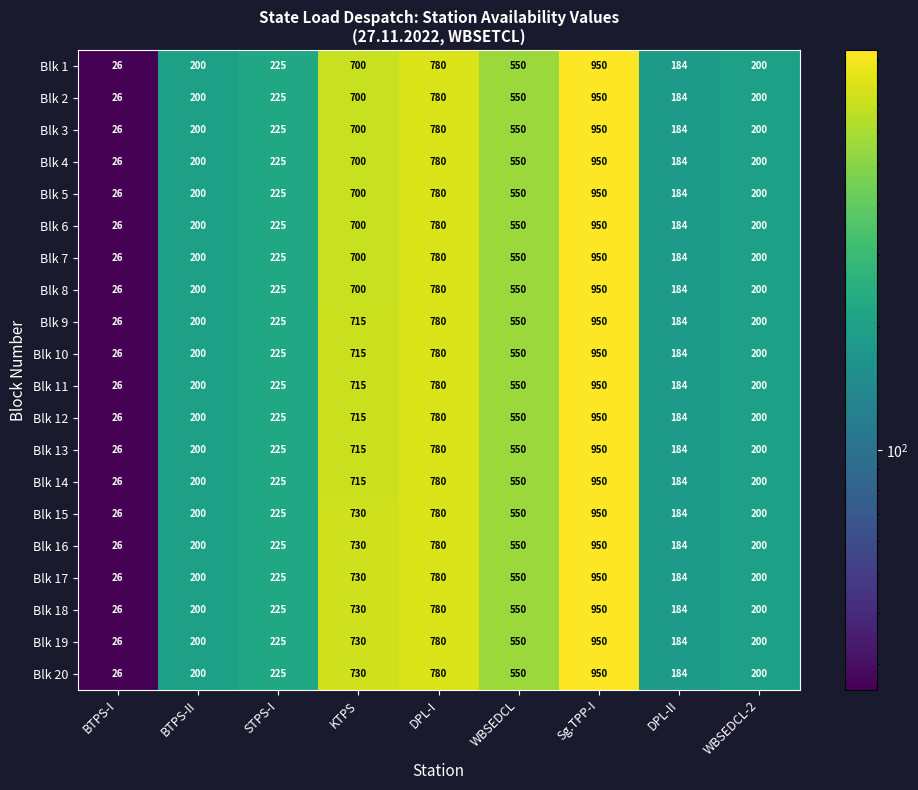

Where is Blk 2 nearest to the value 488?

WBSEDCL